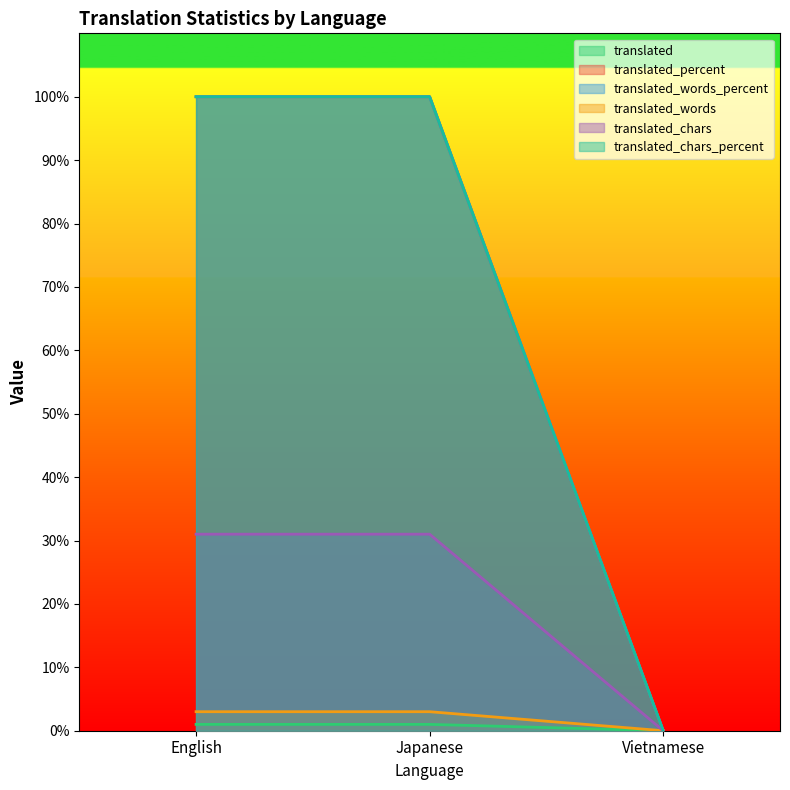

Between Japanese and Vietnamese, which series saw the biggest shift?

translated_words_percent